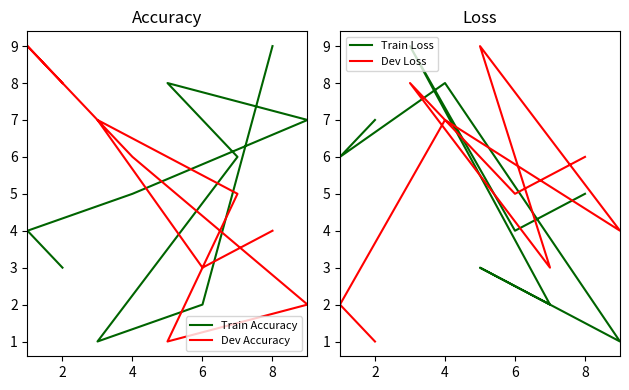

What is the smallest value displayed?

1